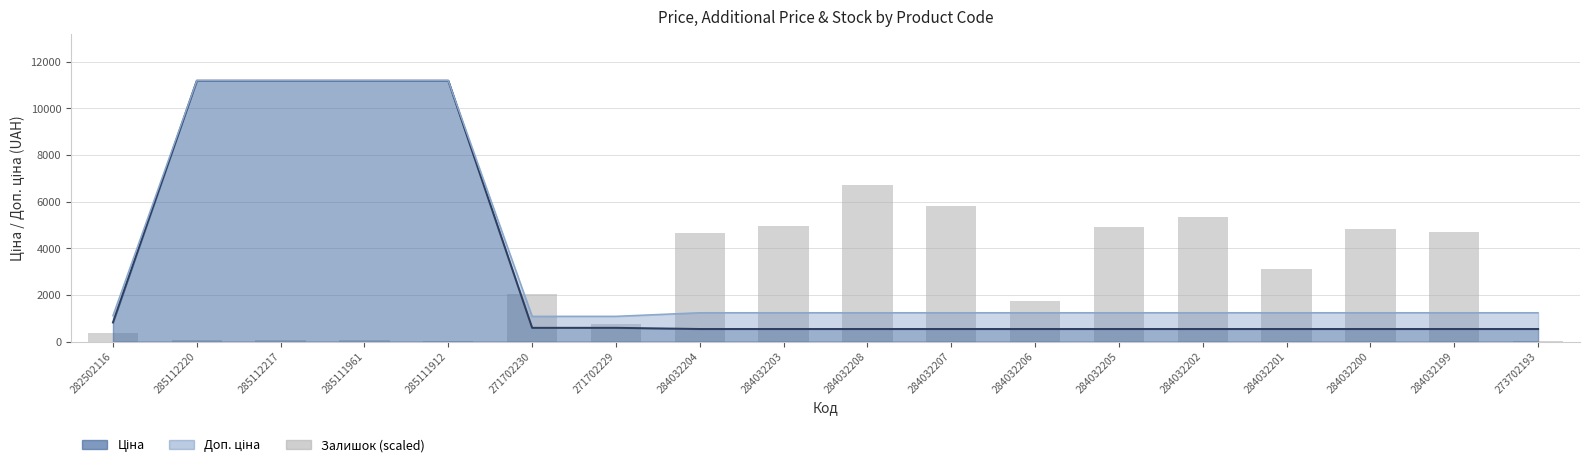

True or false: Доп. ціна (line) has a value of 1235.4 at 284032200.

True